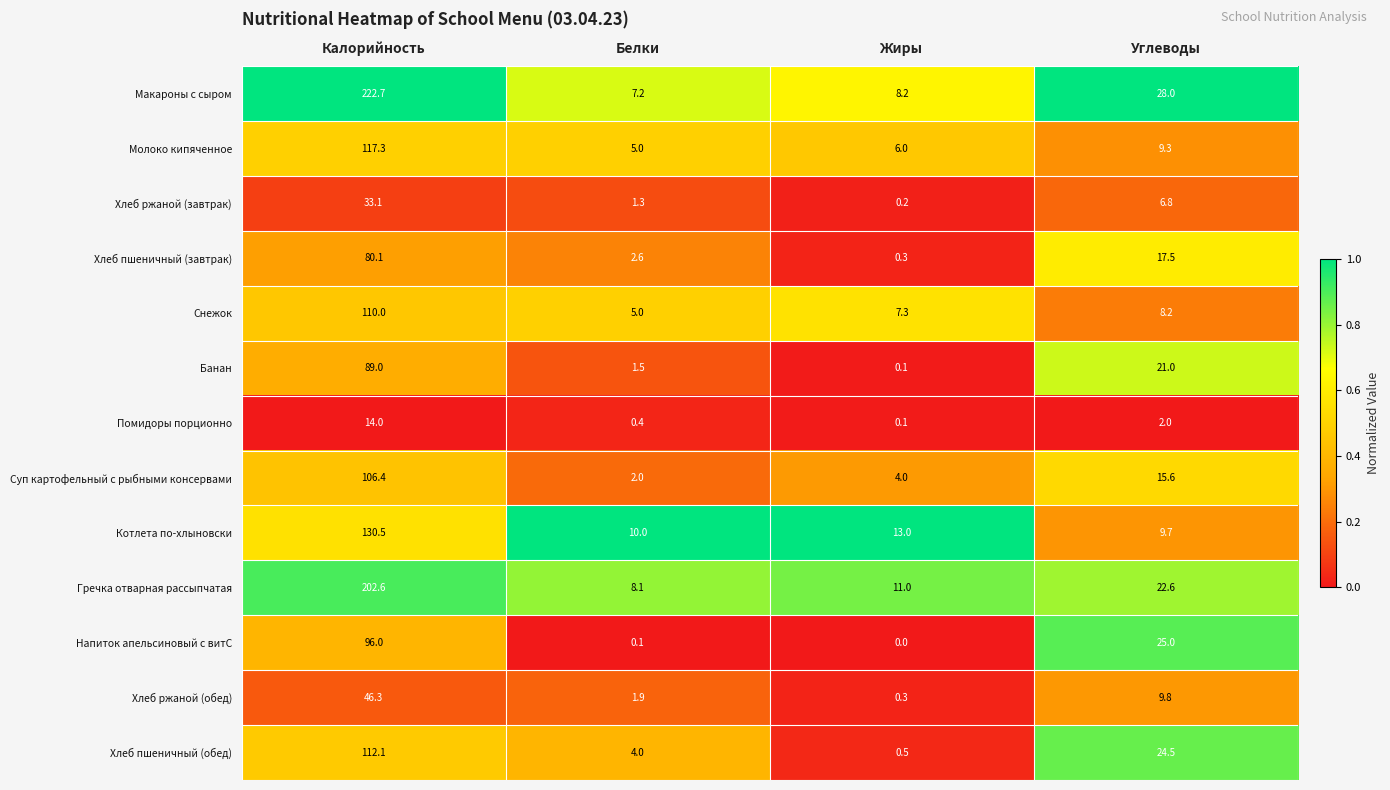

What is the spread (max minus min) of values at Углеводы?

26.0